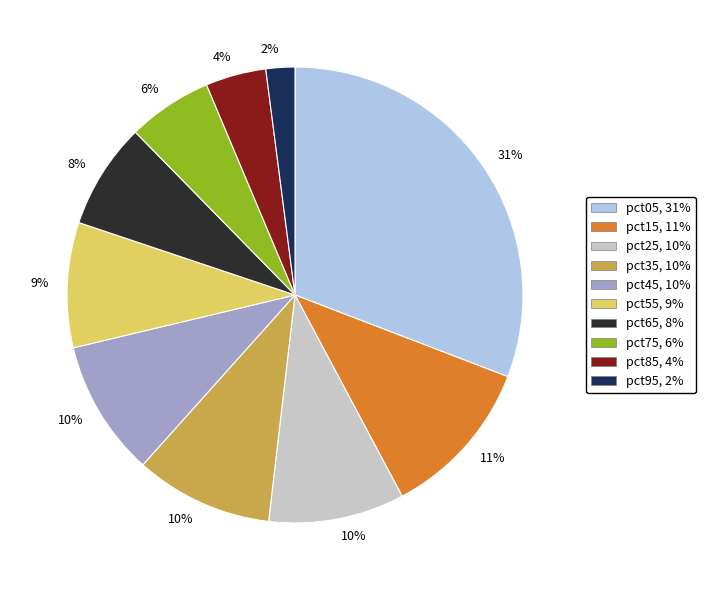

To the nearest percent, what is the average slice percentage?

10%